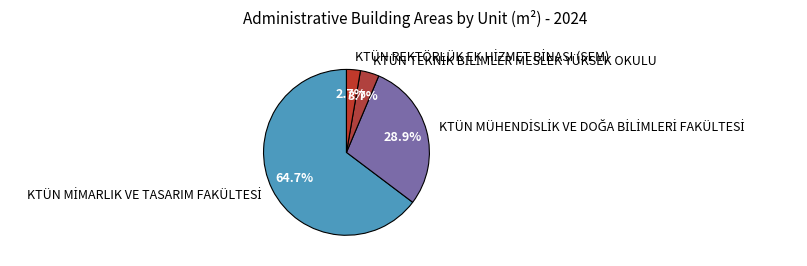

Does any single category account for the majority?

Yes